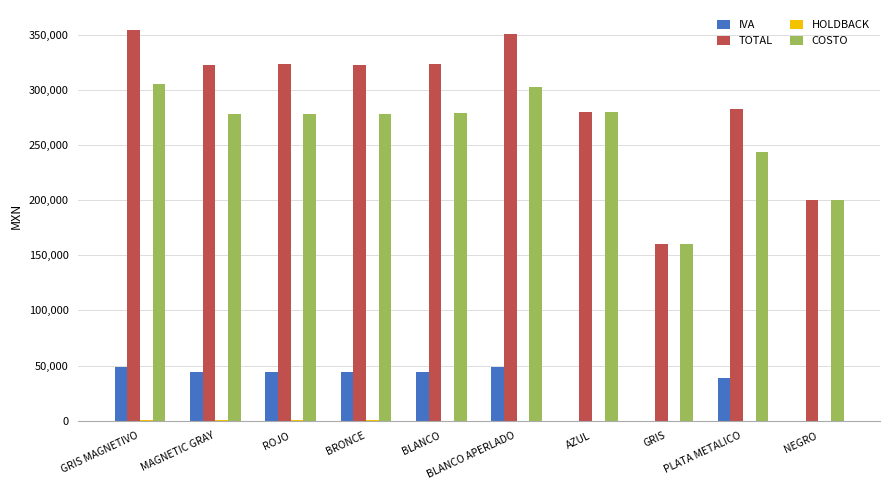

Does the chart contain stacked bars?

No